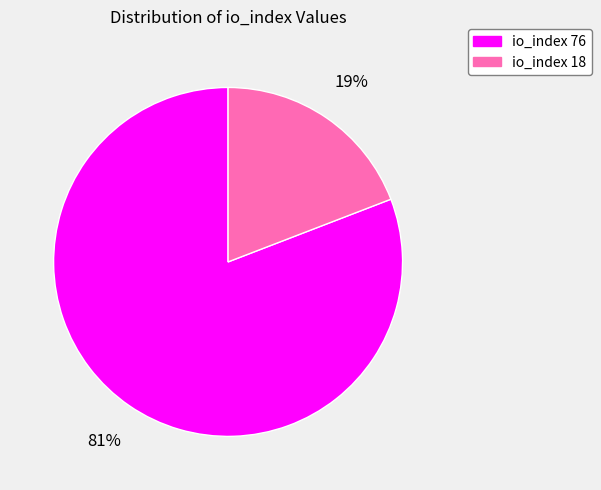

To the nearest percent, what is the average slice percentage?

50%